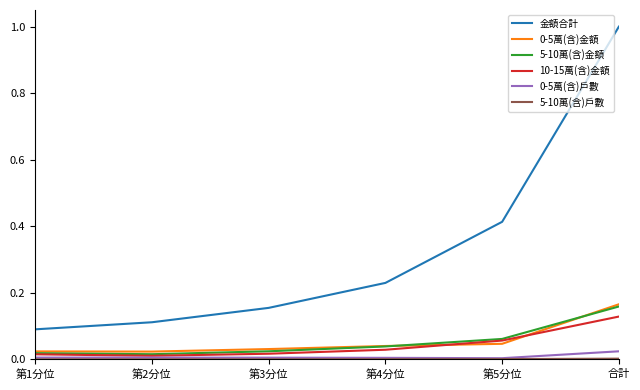

At which category does 5-10萬(含)金額 reach its first local valley?

第2分位